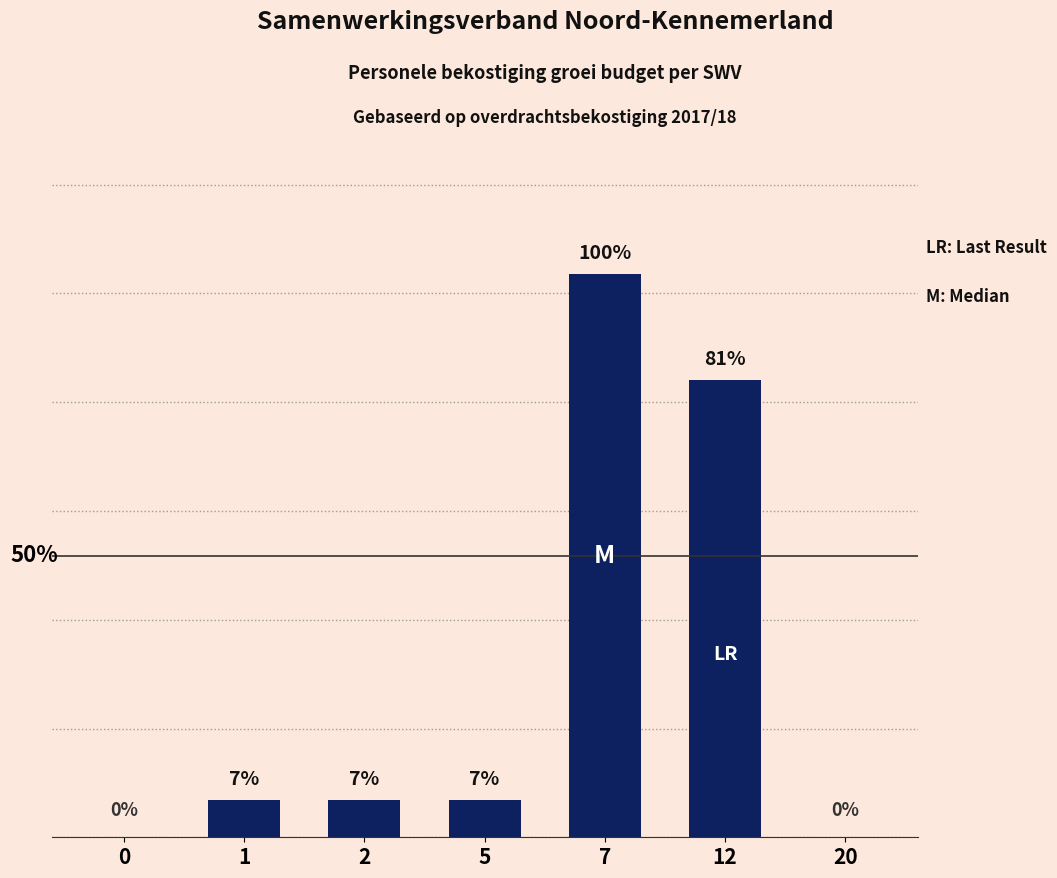

Are the bars horizontal?

No